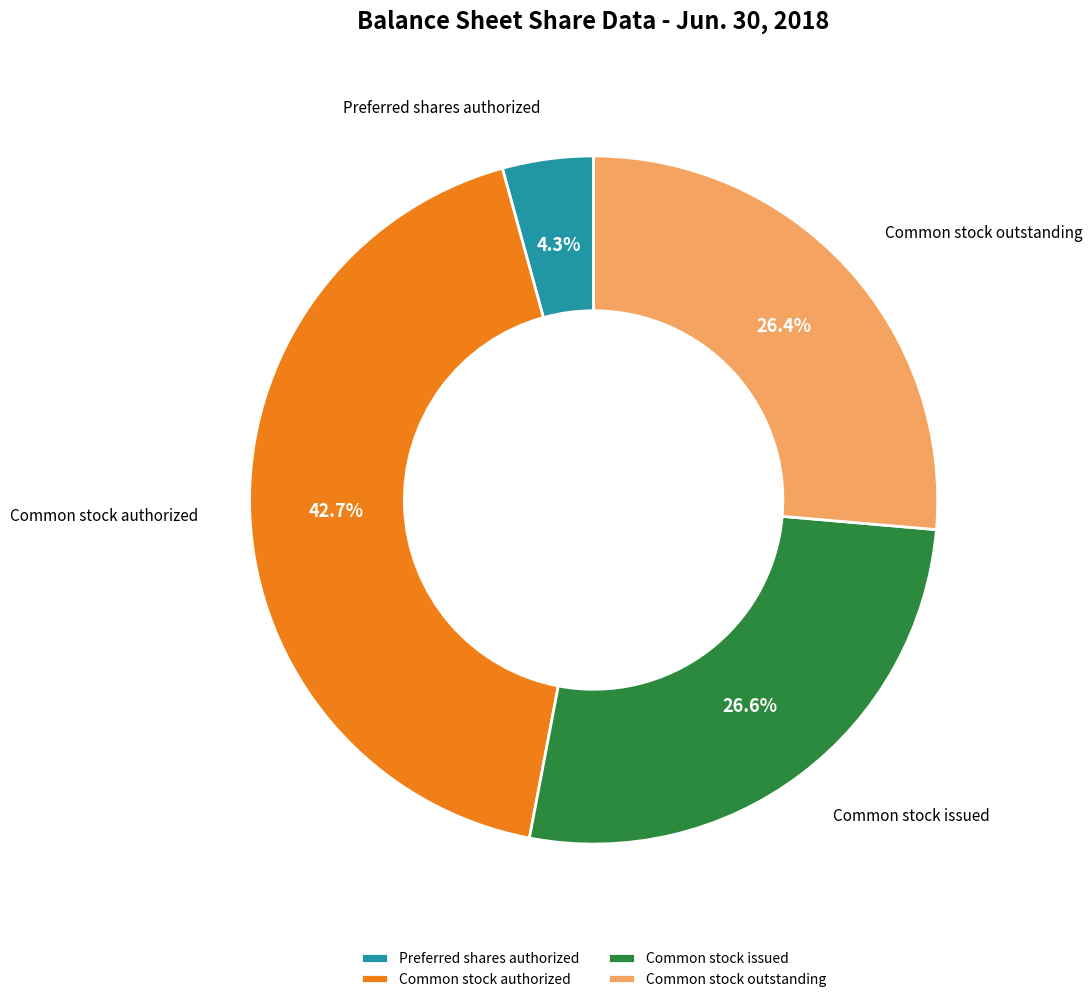

Is it true that Preferred shares authorized is 4% of the pie?

True